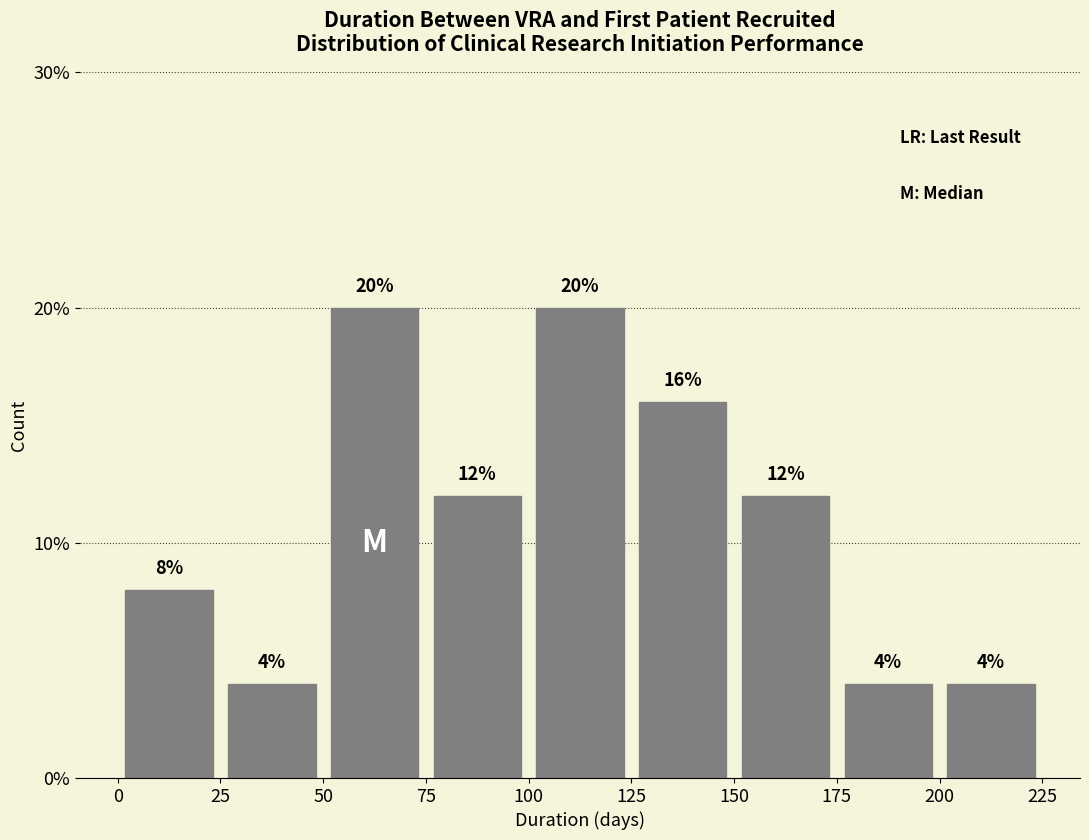

Reading left to right, list every bar in this chart as the range it spans on the x-axis followed by its height.

0 to 25: 8
25 to 50: 4
50 to 75: 20
75 to 100: 12
100 to 125: 20
125 to 150: 16
150 to 175: 12
175 to 200: 4
200 to 225: 4